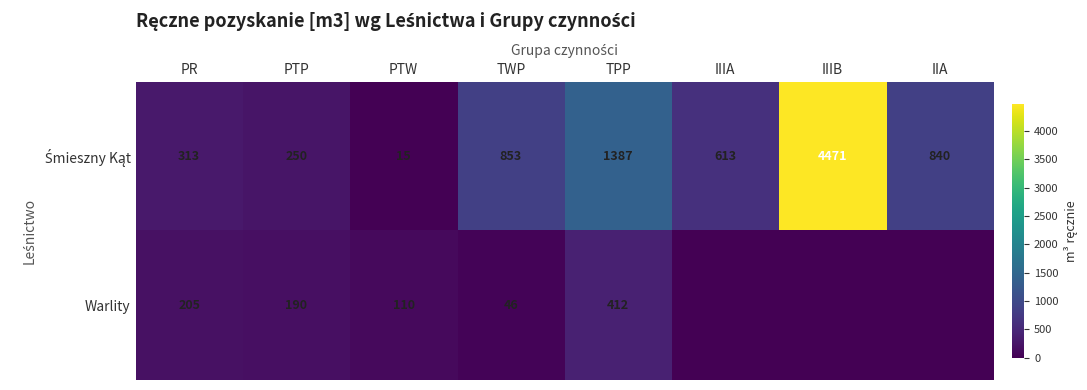

What is the sum of the Warlity values at PTP and PTW?

300